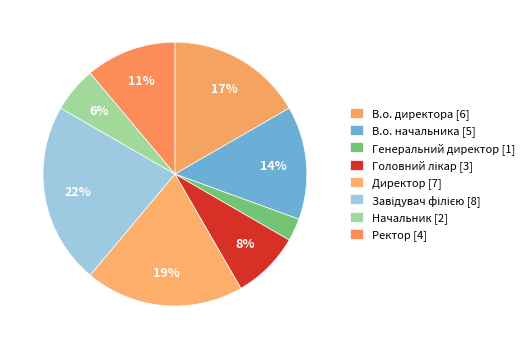

True or false: Генеральний директор accounts for 3% of the total.

True